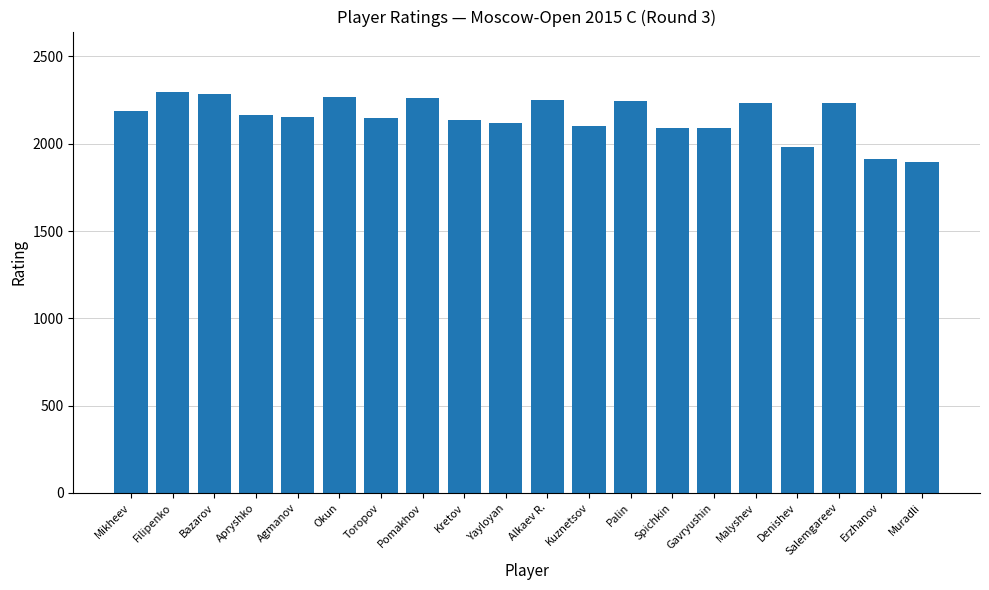

What is the greatest value displayed?

2298